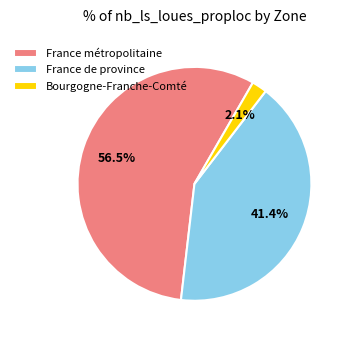

How many segments does this pie chart have?

3